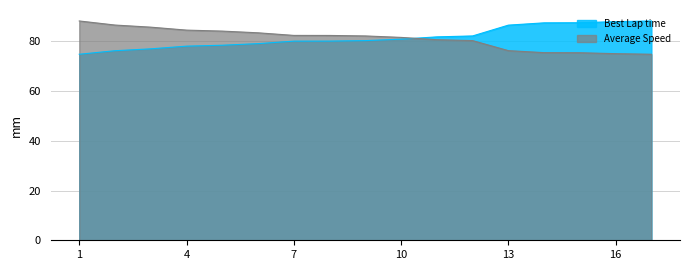

Which series has the widest spread of values?

Best Lap time